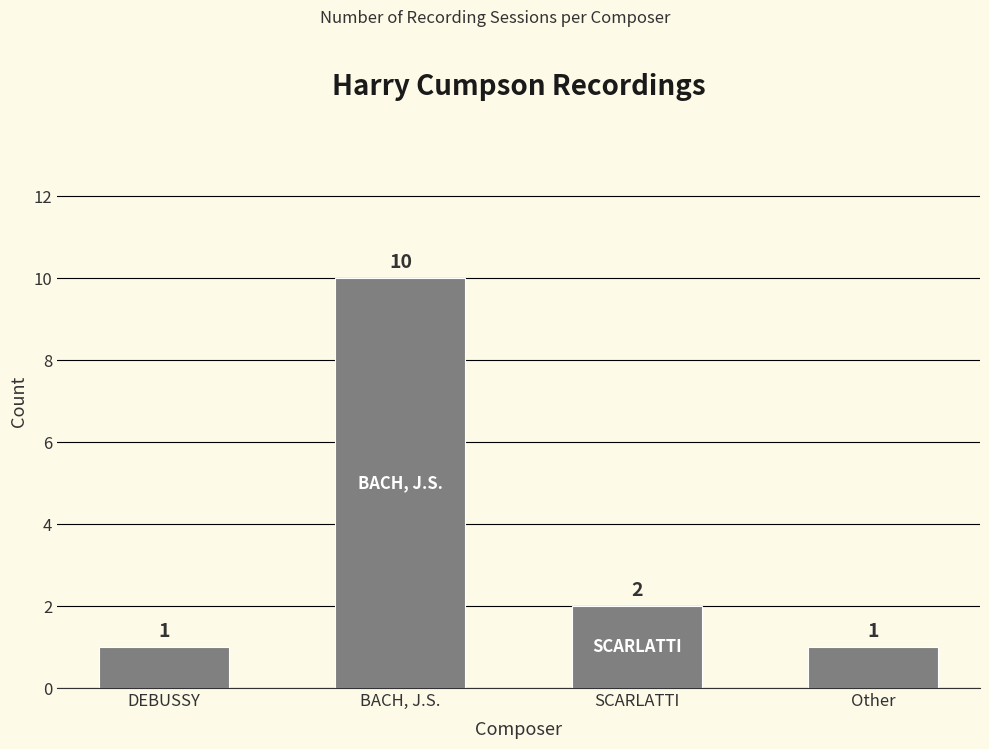

What is the difference between the maximum and minimum values?

9